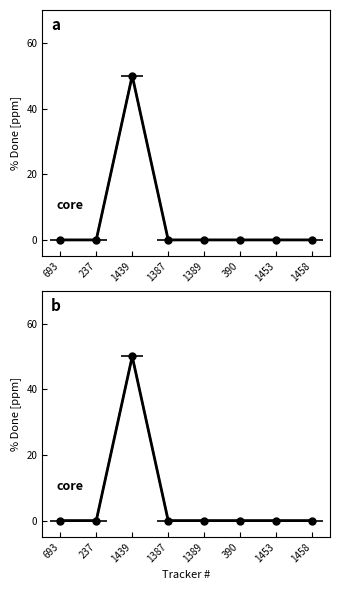

How many interior local peaks (higher than both neighbors) does the data have?

1